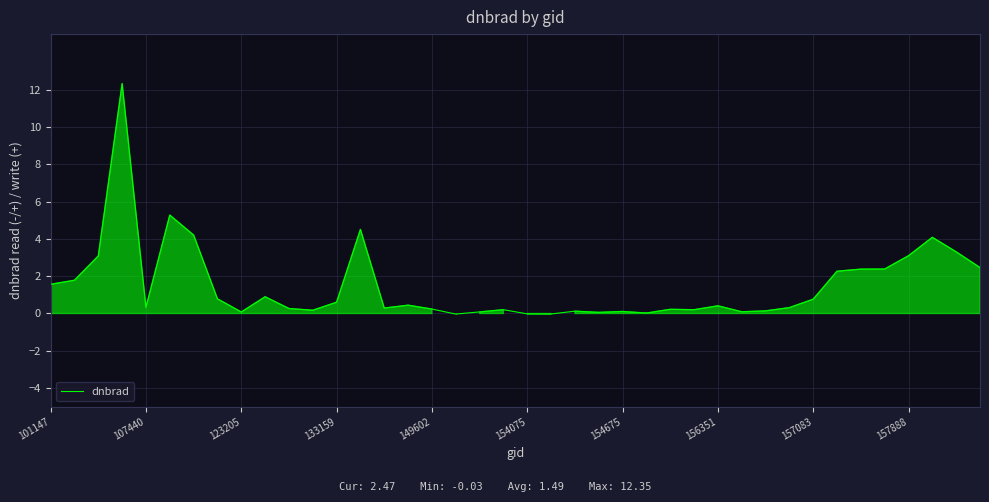

What is the difference between the maximum and minimum values?

12.4